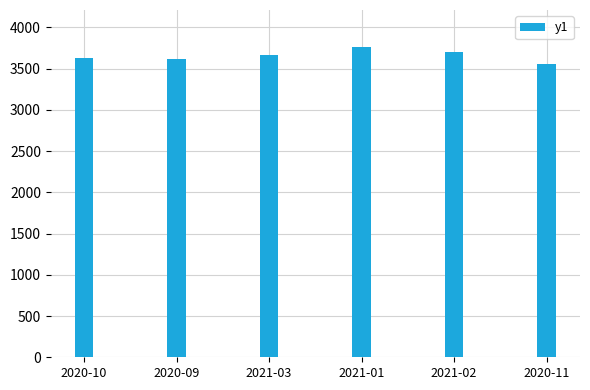

What value does the data have at 2020-09, to the nearest 10?

3620